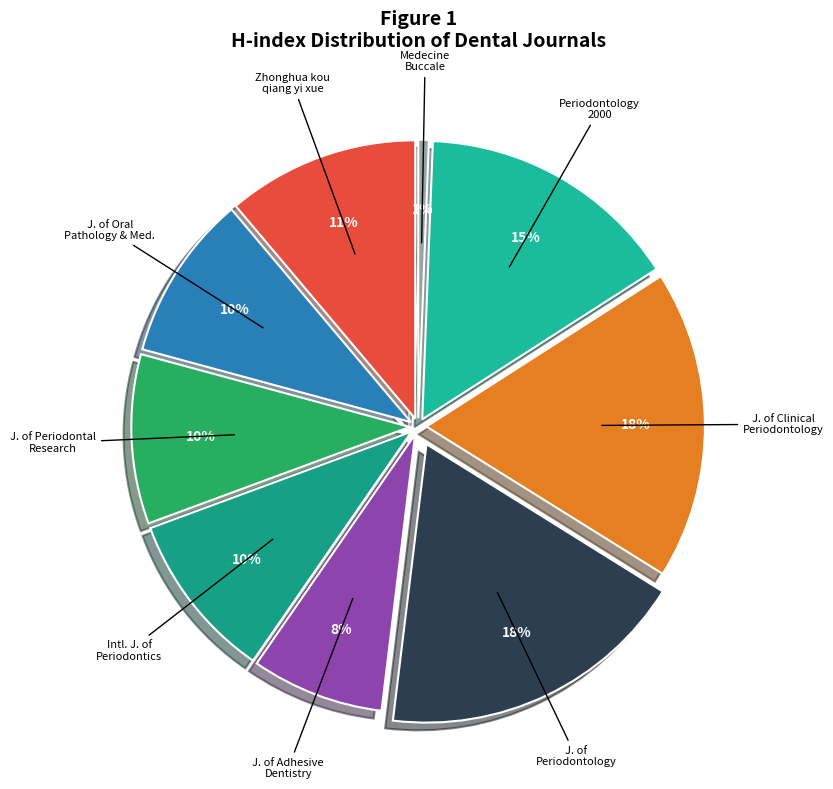

What is the smallest slice in the pie chart?

Medecine Buccale